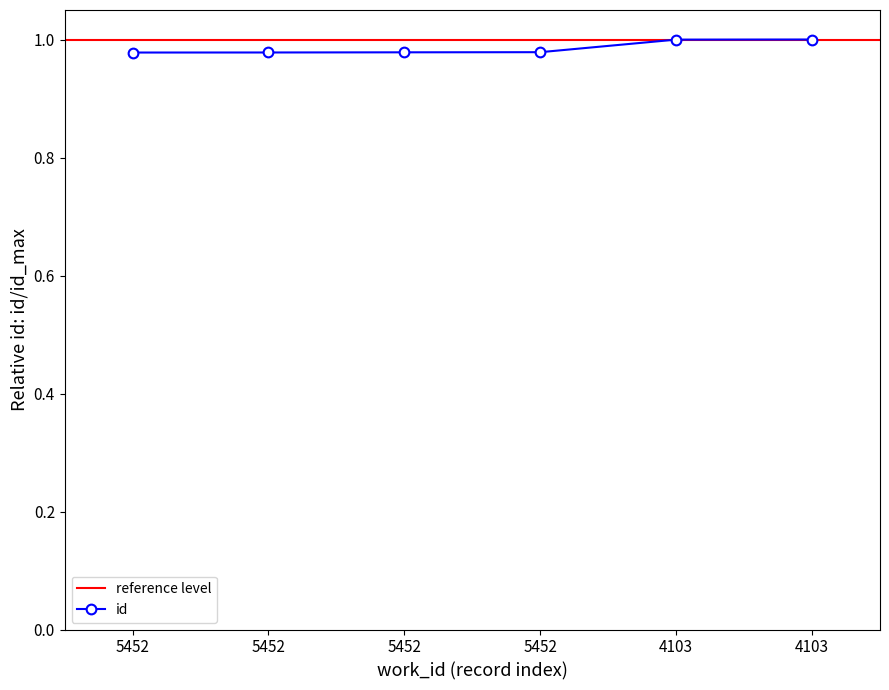

Which has a higher value, 5452 or 5452?

5452